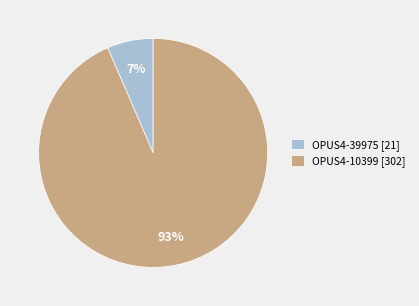

Which category accounts for the majority?

OPUS4-10399